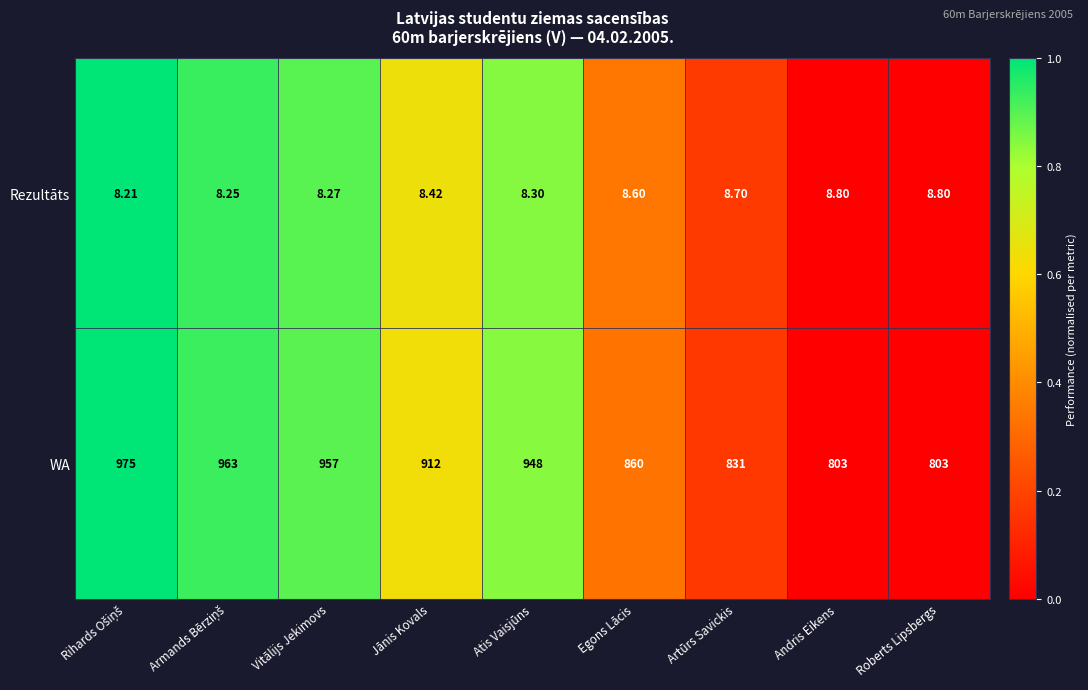

Rank the series at Egons Lācis from lowest to highest value.

Rezultāts, WA